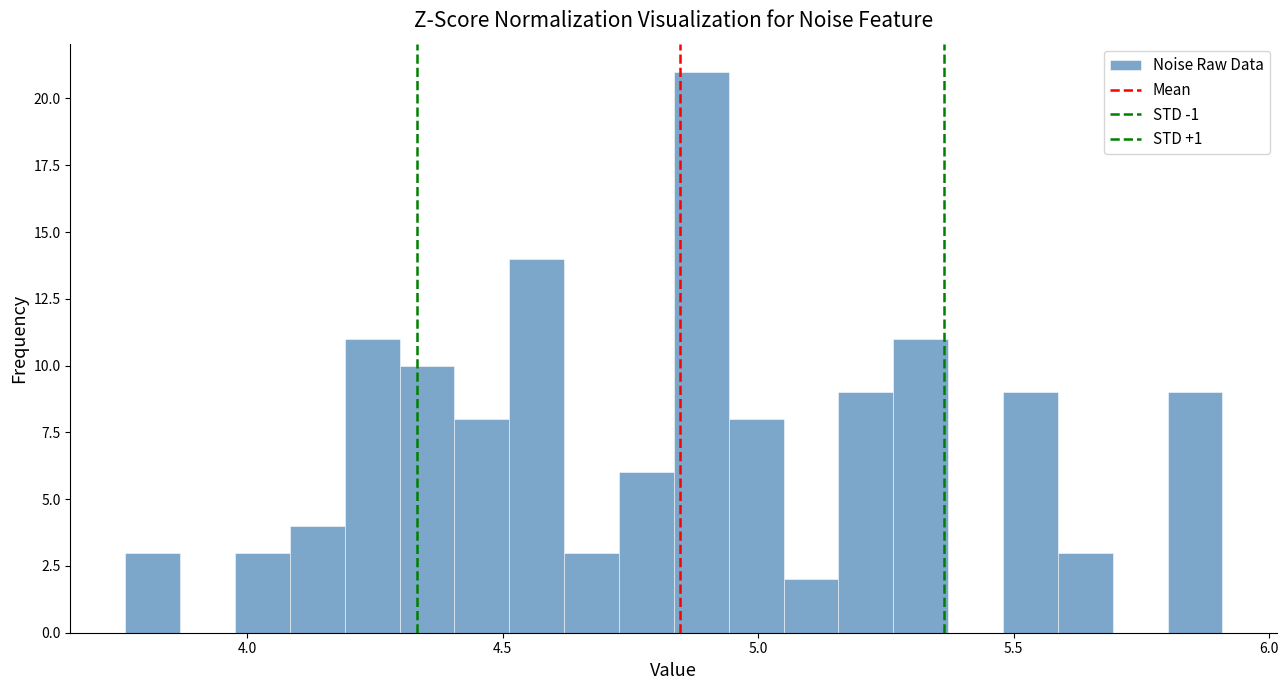

Around what value on the x-axis is the tallest bar? Give the approximate position of its centre, as read against the axis.

4.90